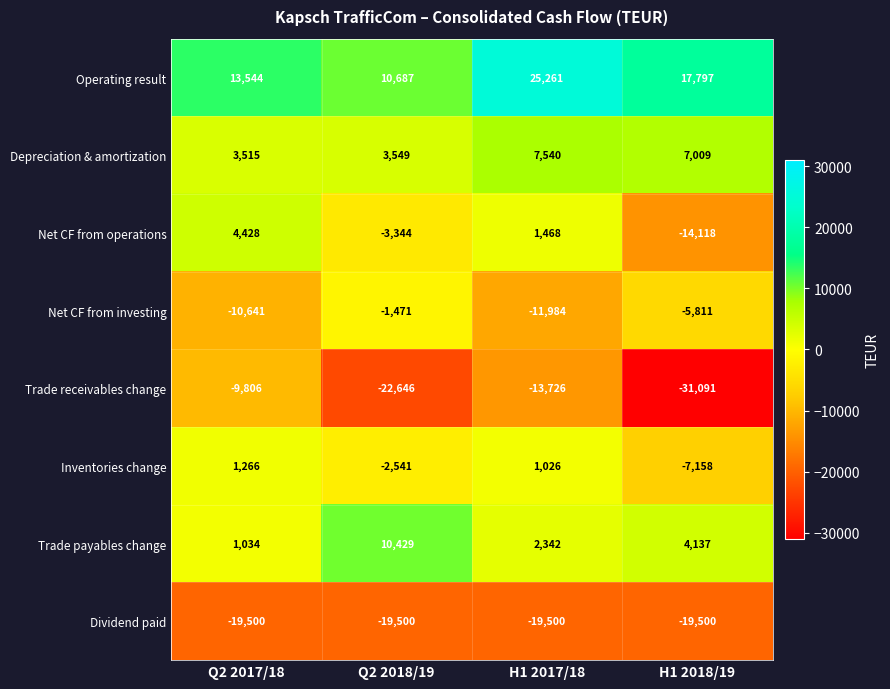

List the series in order of their peak value, lowest first.

Dividend paid, Trade receivables change, Net CF from investing, Inventories change, Net CF from operations, Depreciation & amortization, Trade payables change, Operating result